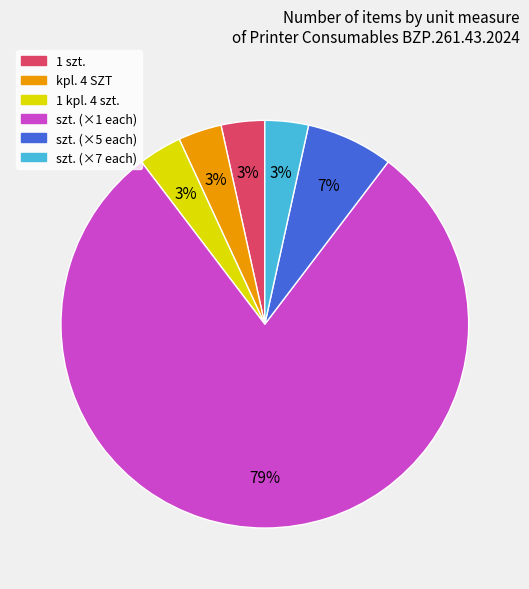

How many segments does this pie chart have?

6